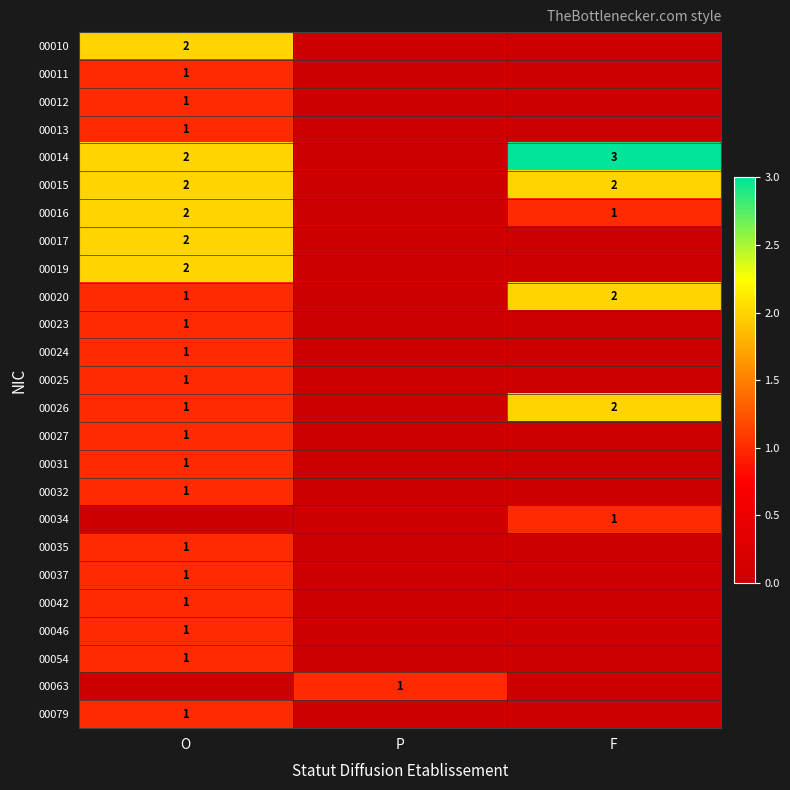

True or false: 00034 has a value of 1 at F.

True